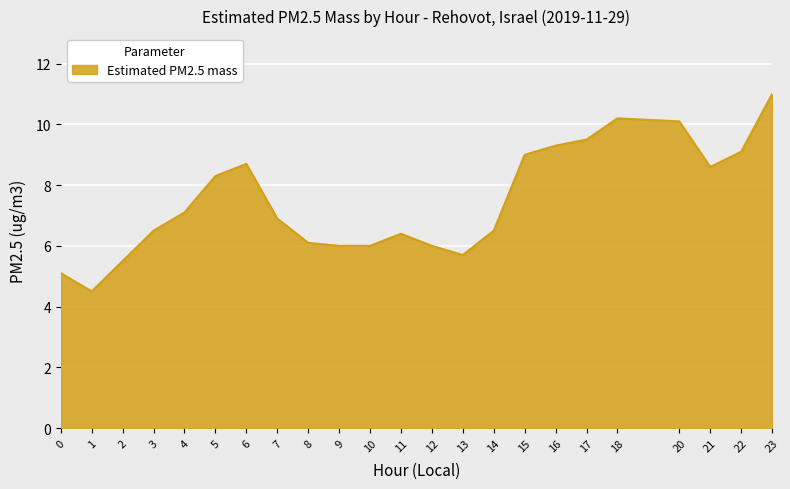

What is the minimum value shown in the chart?

4.5